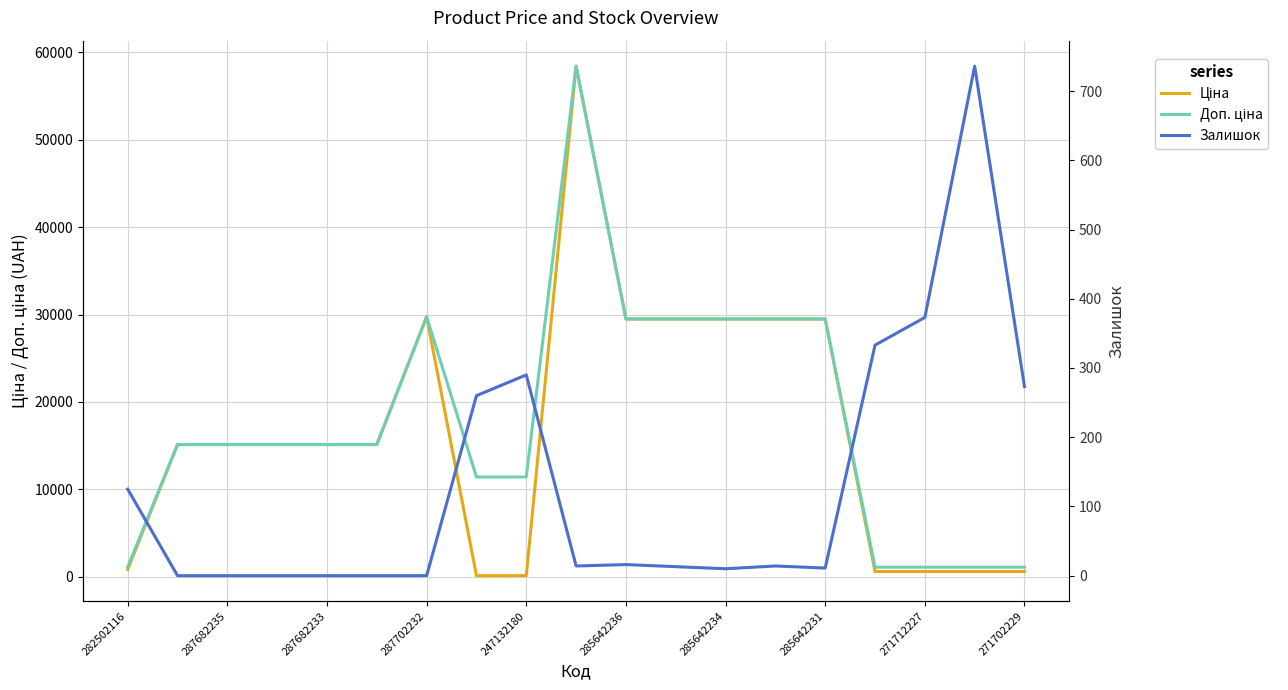

Reading left to right, list all the values displayed in this chart.

Ціна: 818.5	15120.0	15120.0	15120.0	15120.0	15120.0	29747.2	114.1	114.1	58426.5	29491.5	29491.5	29491.5	29491.5	29491.5	589.9	589.9	589.9	589.9
Доп. ціна: 1109.2	15120.0	15120.0	15120.0	15120.0	15120.0	29747.2	11410.0	11410.0	58426.5	29491.5	29491.5	29491.5	29491.5	29491.5	1081.7	1081.7	1081.7	1081.7
Залишок: 125.0	0.0	0.0	0.0	0.0	0.0	0.0	260.0	290.0	14.0	16.0	13.0	10.0	14.0	11.0	333.0	373.0	736.0	273.0